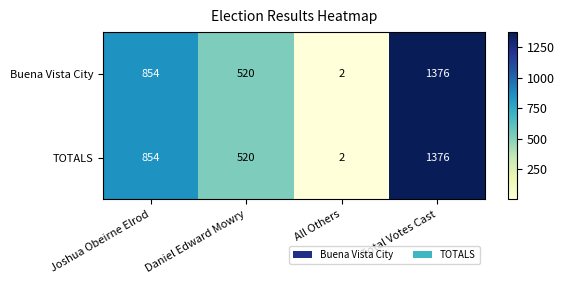

Reading right to left, list all the values displayed in this chart.

Buena Vista City: 1376	2	520	854
TOTALS: 1376	2	520	854